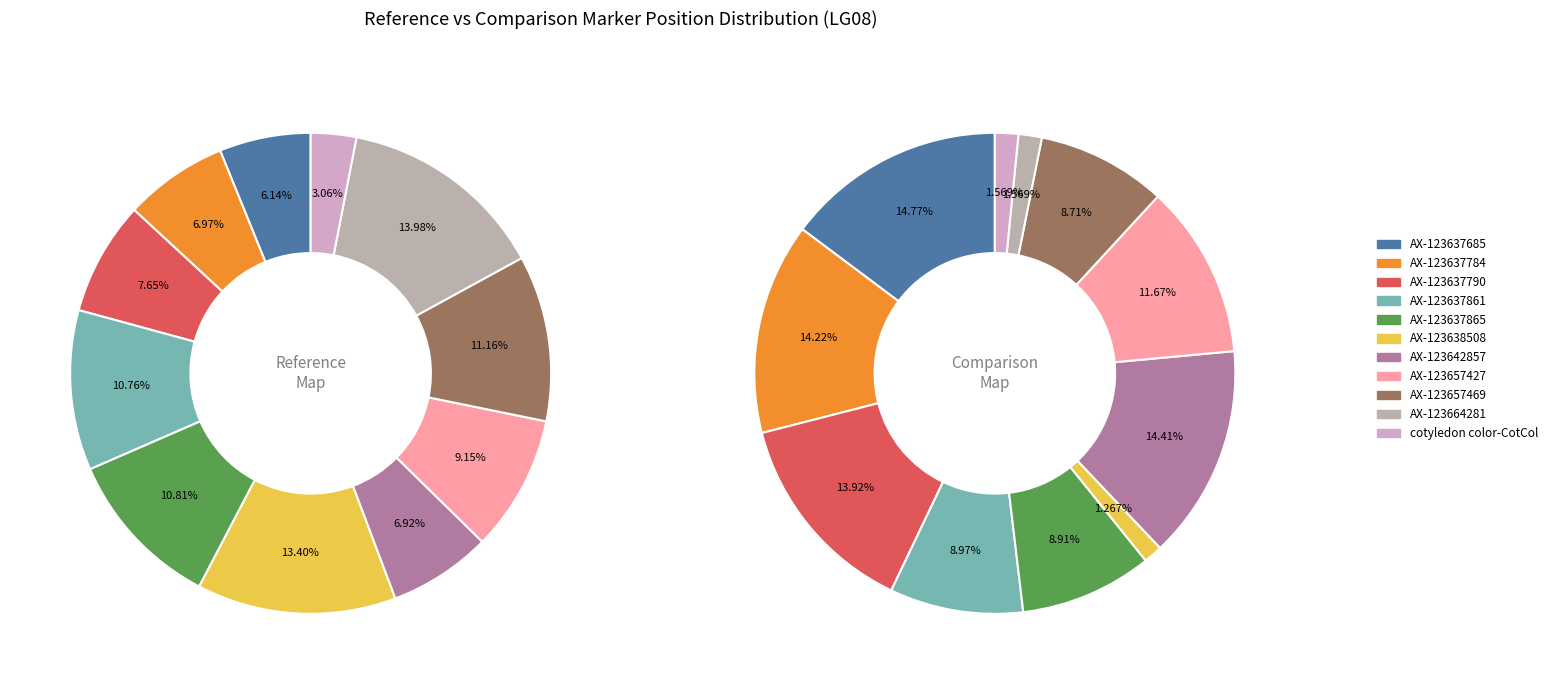

To the nearest percent, what portion does AX-123637861 represent?

11%